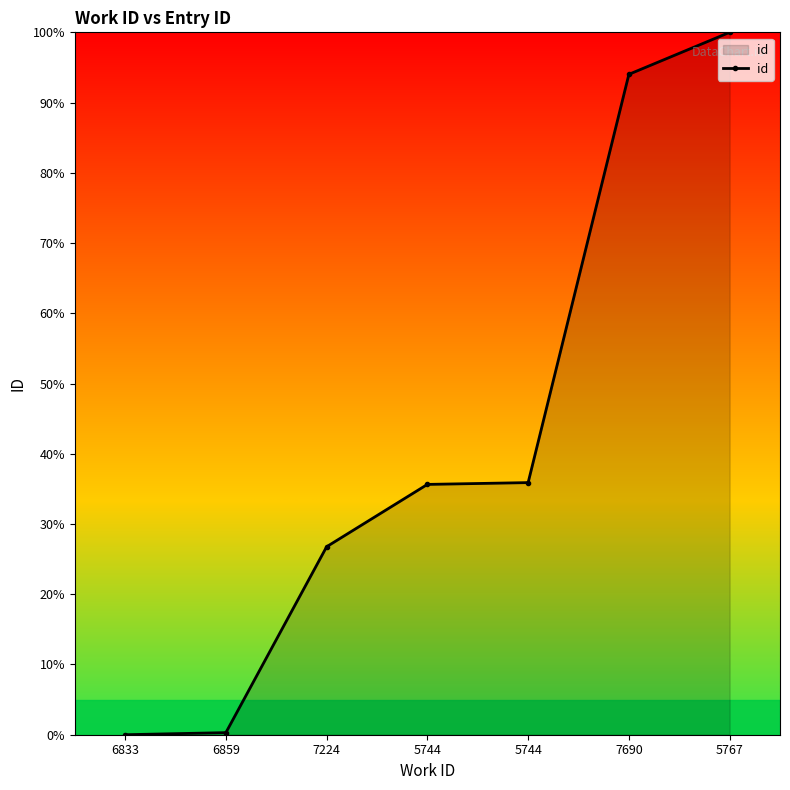

At which label is the value closest to 50?

5744